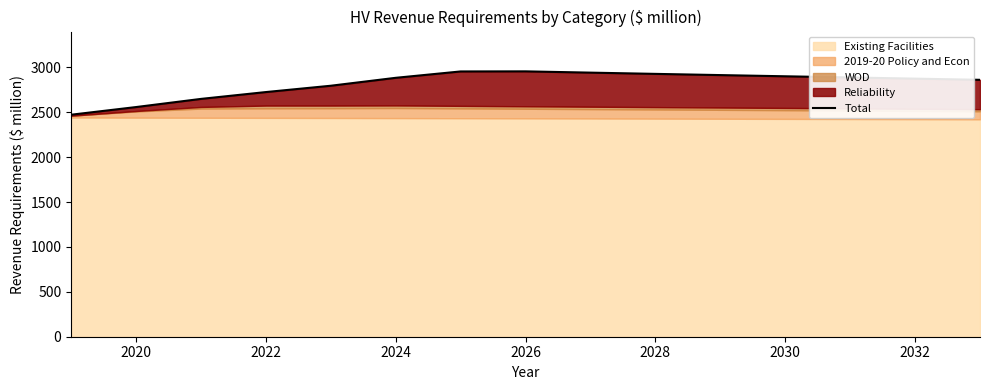

What is the value of the 4th point from the left?

2725.9